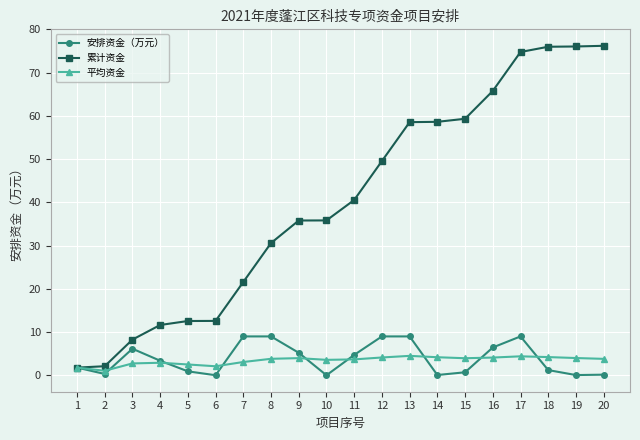

What is the sum of the 累计资金 values at 17 and 18?

150.7